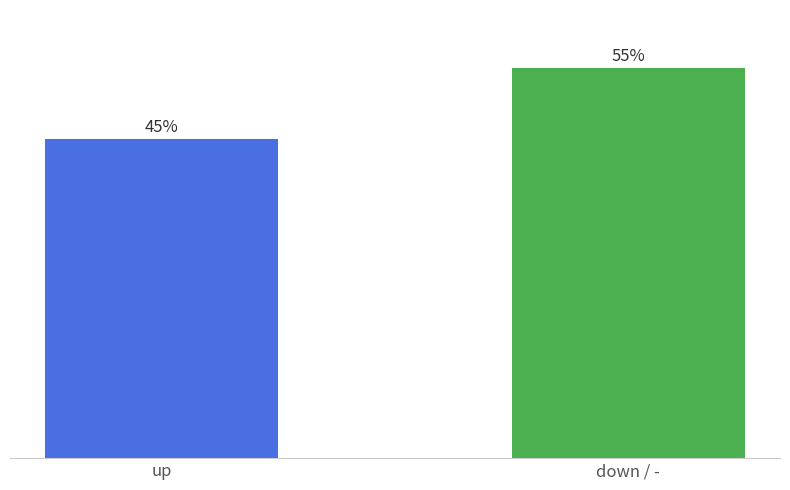

Which label corresponds to the largest value in the chart?

down / -